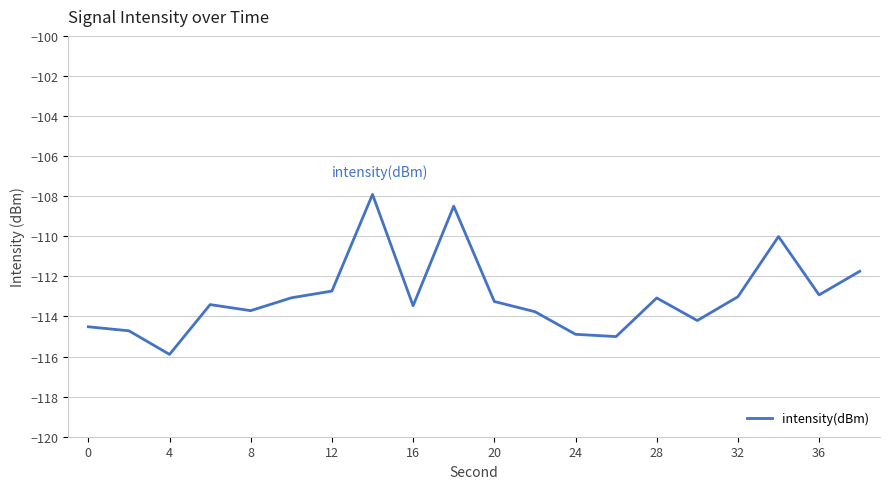

What is the greatest value displayed?

-107.9